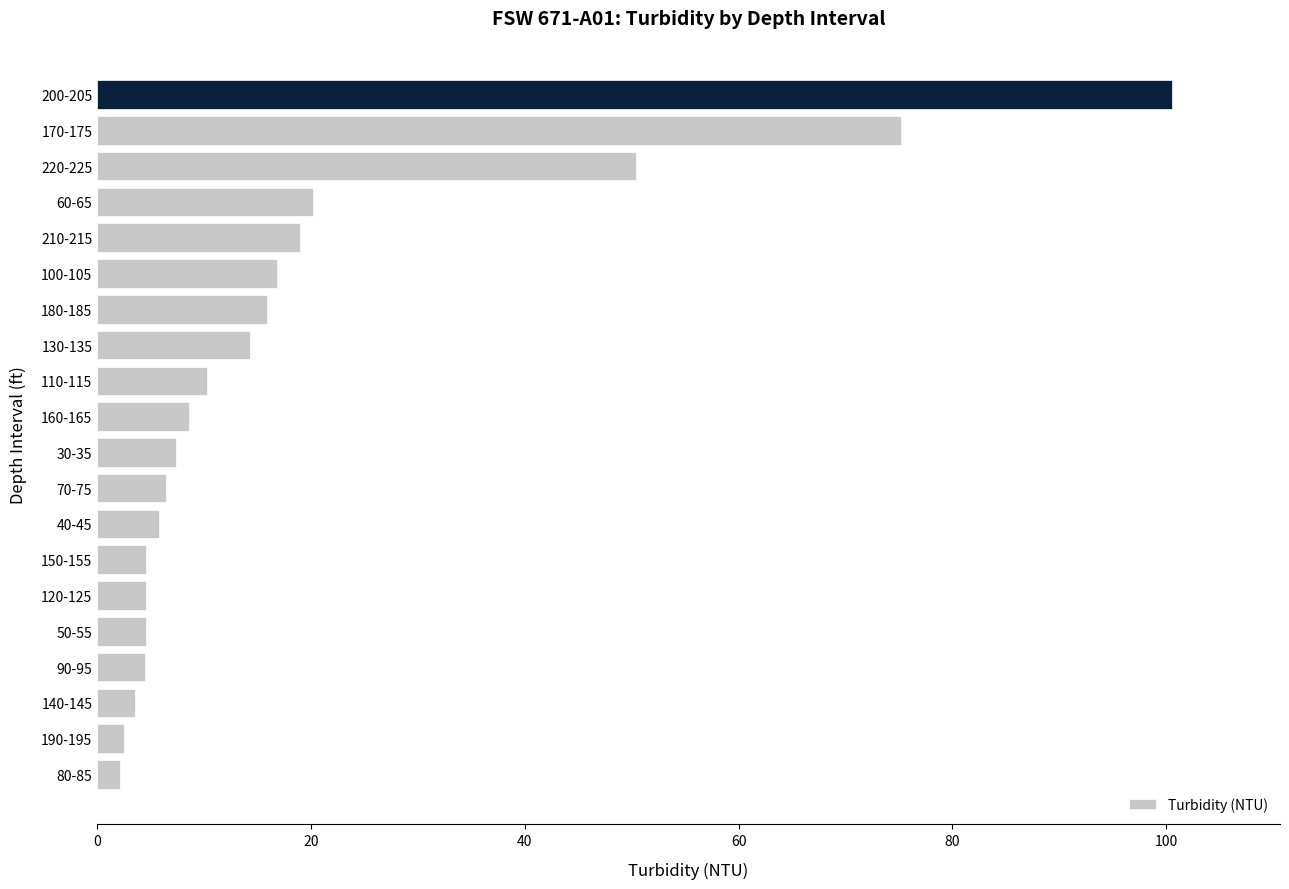

Approximately how many times larger is the value at 160-165 compared to 60-65?

0.4